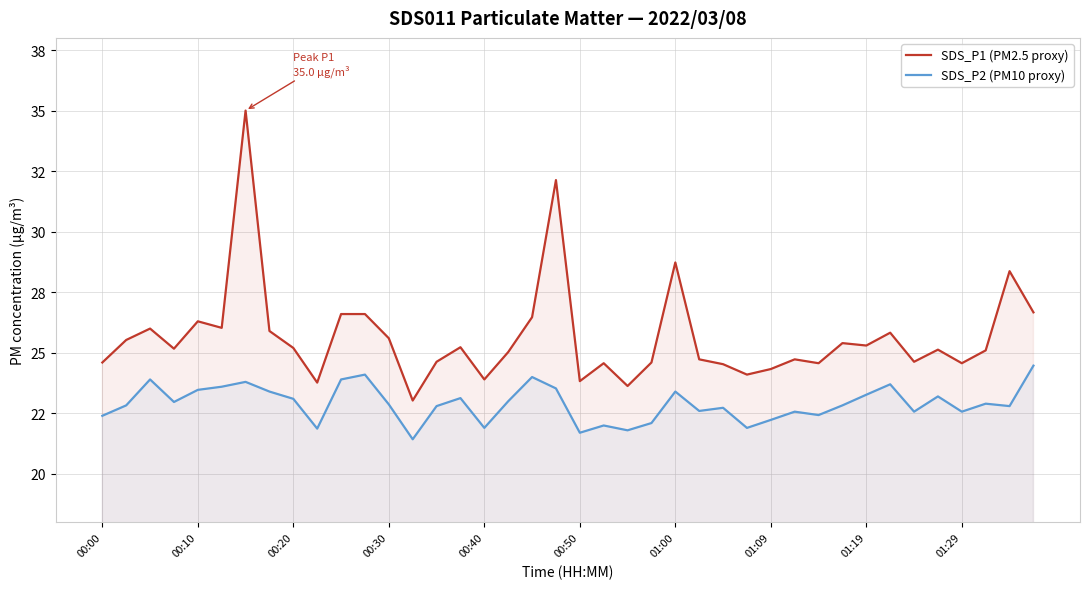

How many series are shown in this chart?

2